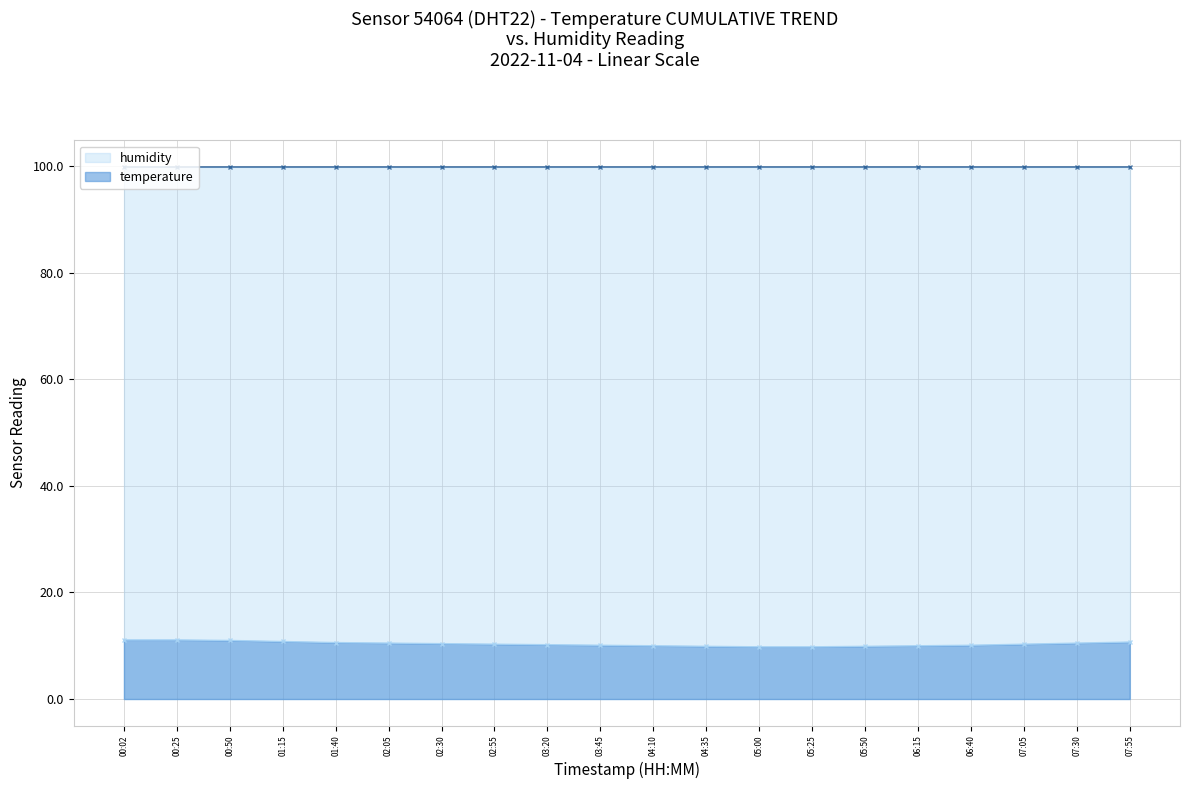

At 04:35, list the series in order from smallest to largest.

temperature, humidity